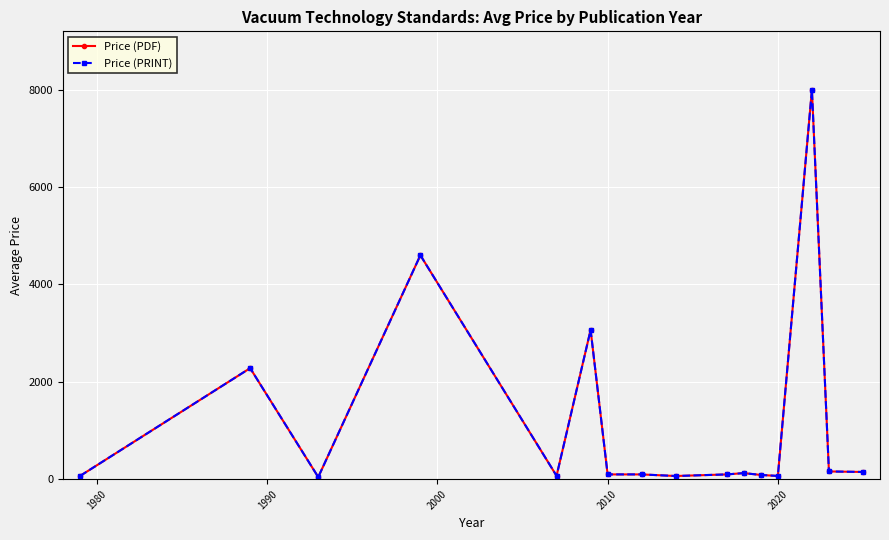

What is the average value of the Price (PDF) series?

1191.8